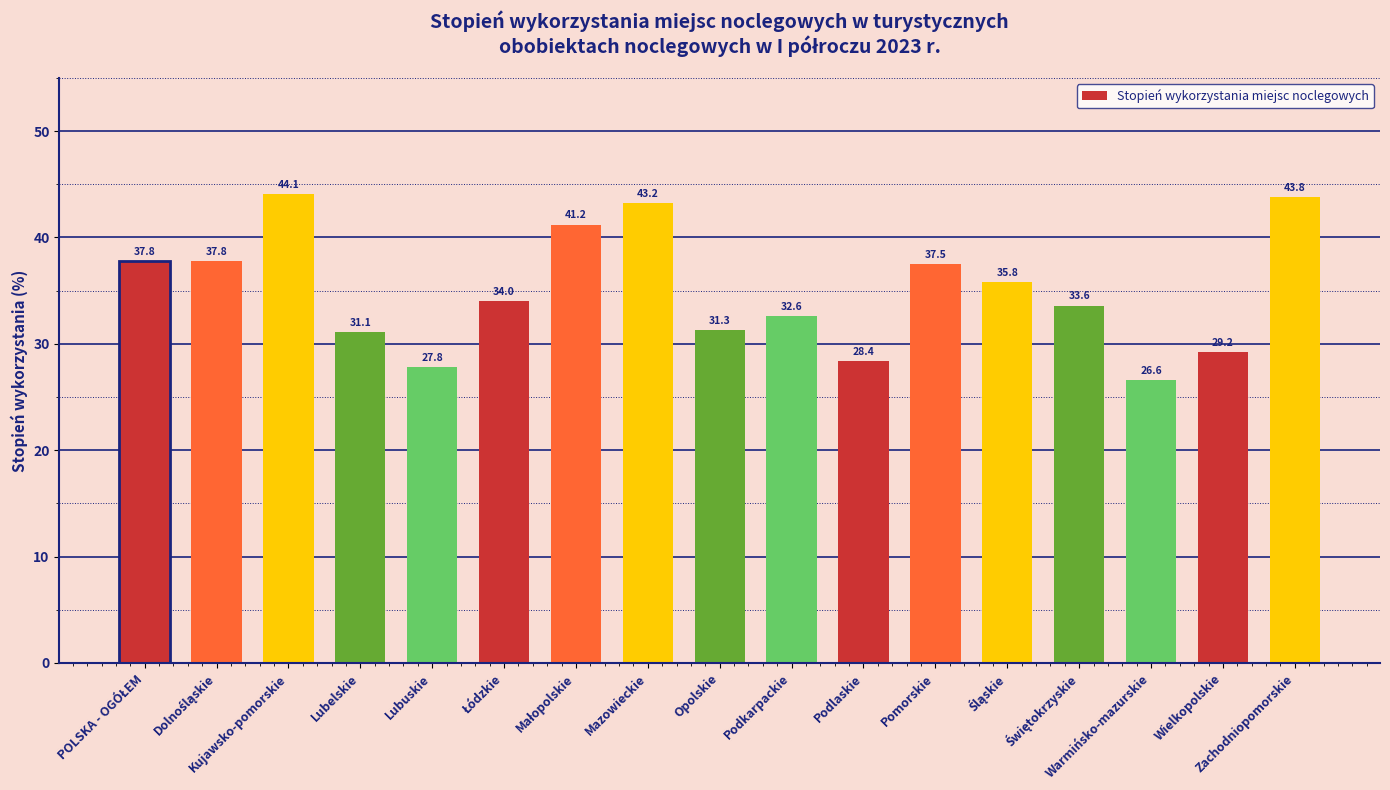

What is the sum of the values at Zachodniopomorskie and Lubuskie?

71.6